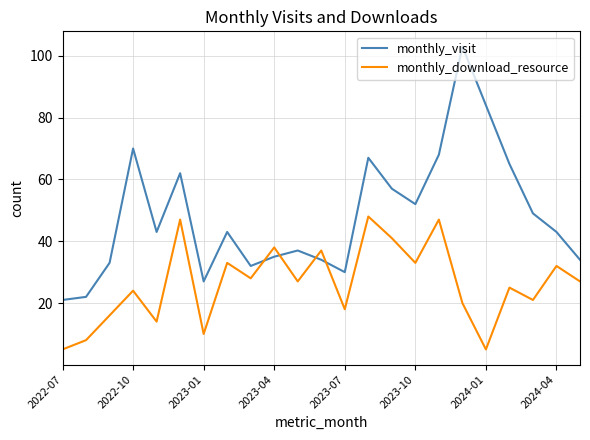

What is the highest value of the monthly_visit series?

103